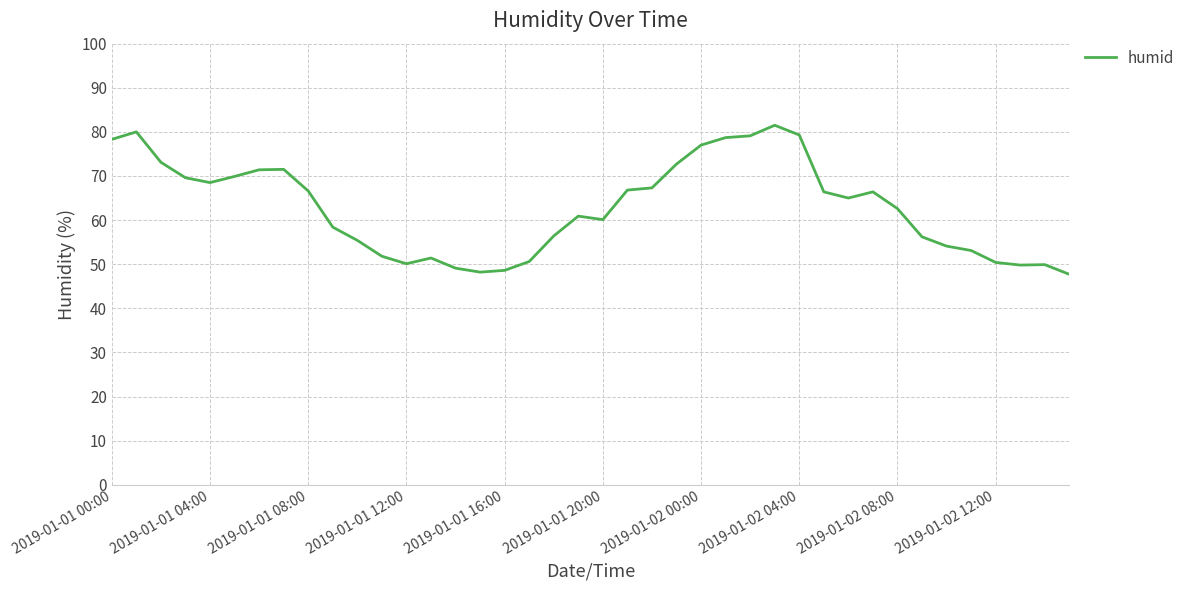

What is the difference between the maximum and minimum values?

33.8